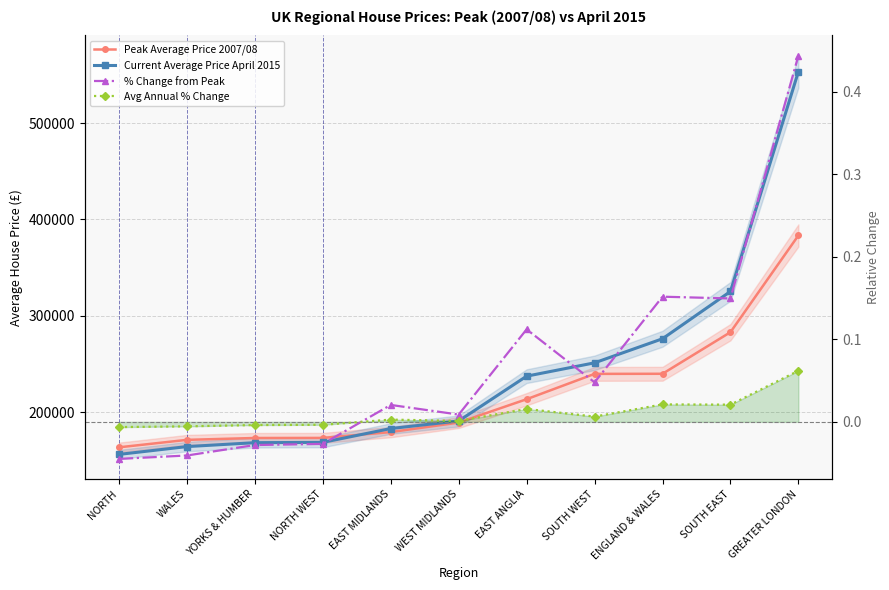

Is the value of Avg Annual % Change at YORKS & HUMBER greater than the value of Peak Average Price 2007/08 at SOUTH WEST?

No